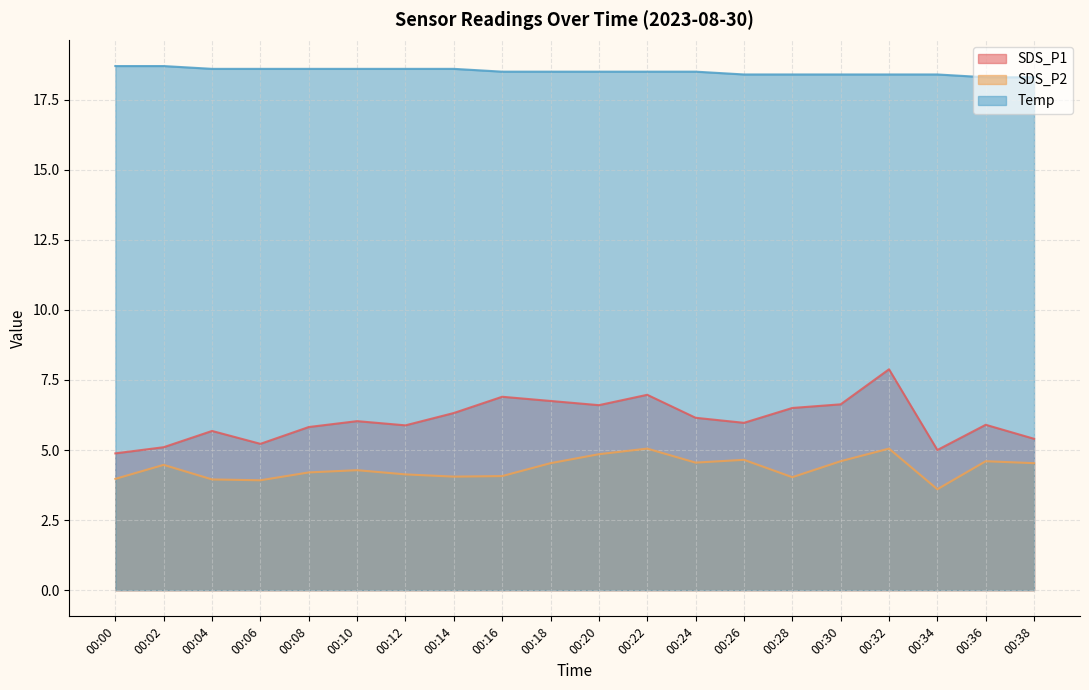

Is the value of Temp at 00:36 greater than the value of SDS_P2 at 00:22?

Yes